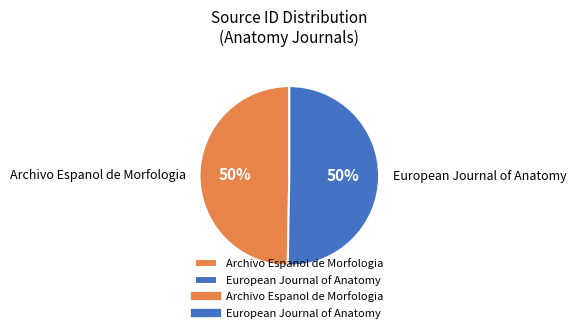

The European Journal of Anatomy slice represents 50% of the pie. True or false?

True